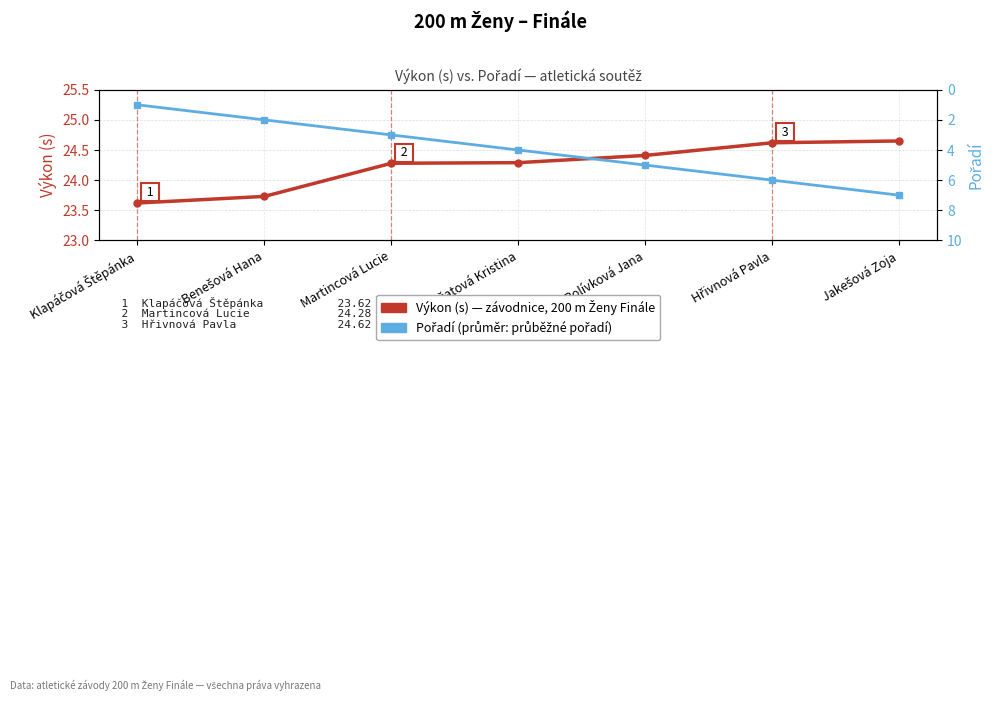

Read the Výkon (s) value at Bažatová Kristina.

24.3